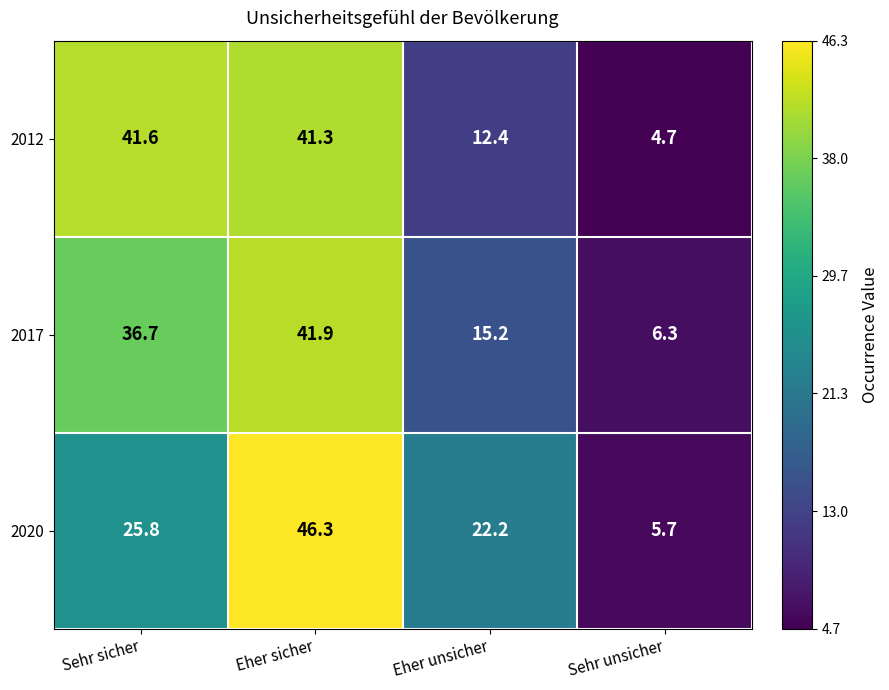

What is the difference between the maximum and second lowest values in the 2012 series?

29.2